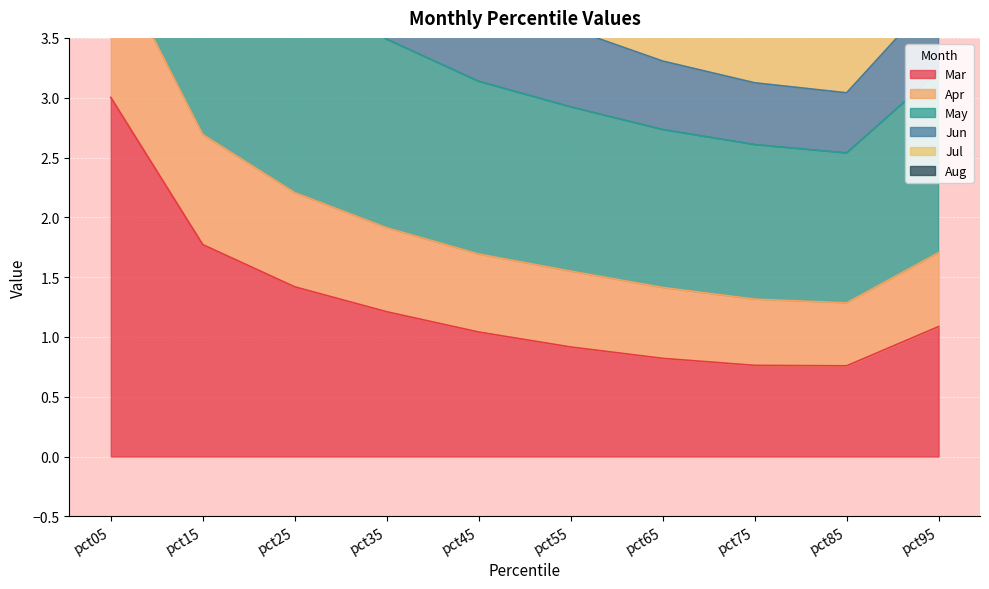

Rank the categories by Apr value from lowest to highest.

pct85, pct75, pct65, pct95, pct55, pct45, pct35, pct25, pct15, pct05